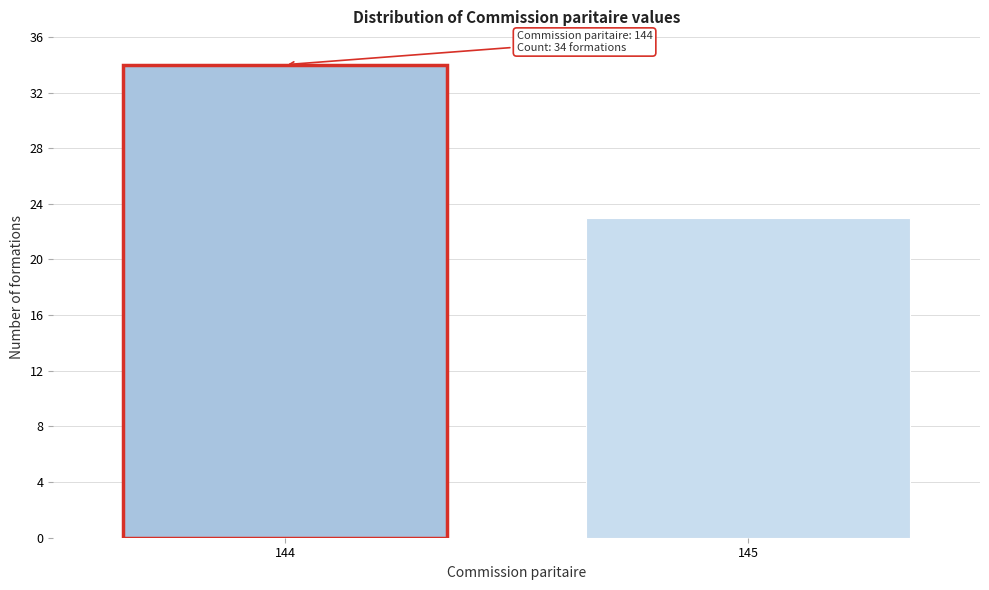

Reading left to right, extract all data points from this chart.

34	23